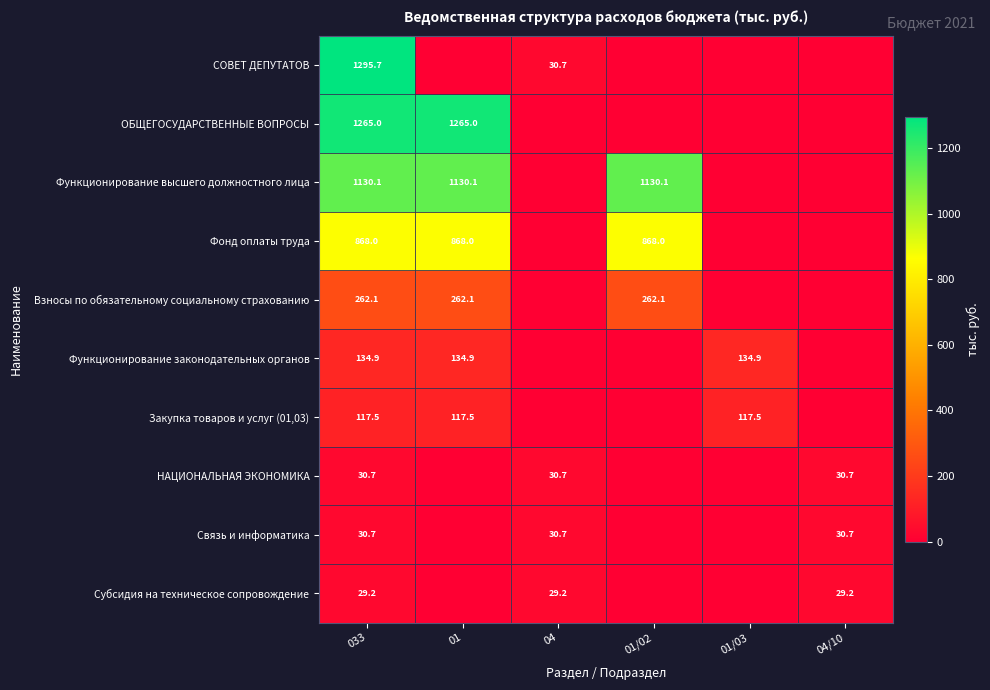

The value of Связь и информатика at 04/10 is 30.7. True or false?

True